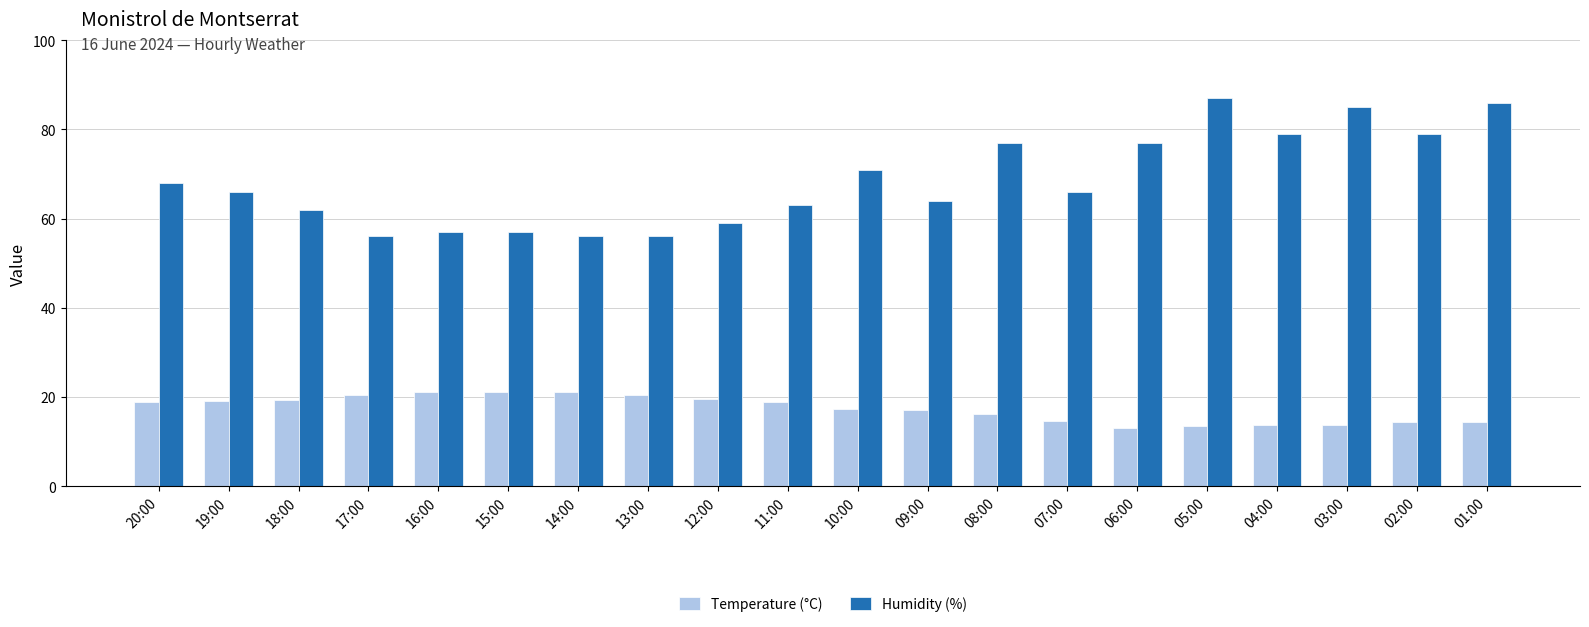

What is the greatest value displayed?

87.0